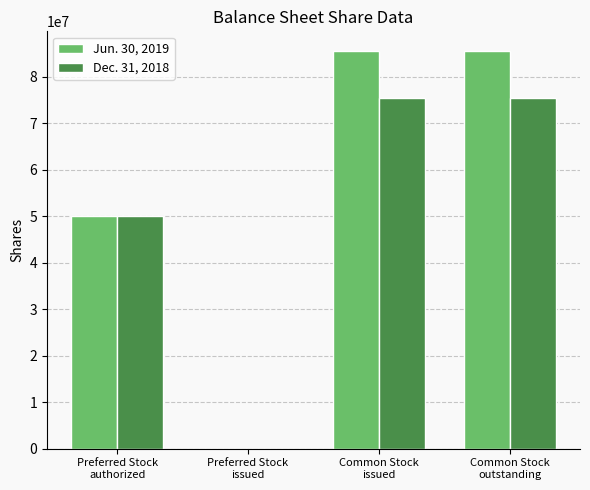

What are all the series names shown in the legend?

Jun. 30, 2019, Dec. 31, 2018